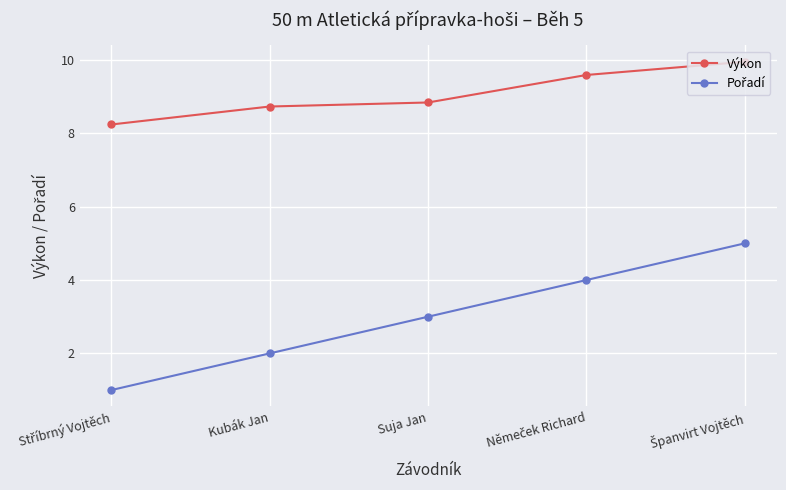

What is the value of the Výkon point at the 1st from the left?

8.2